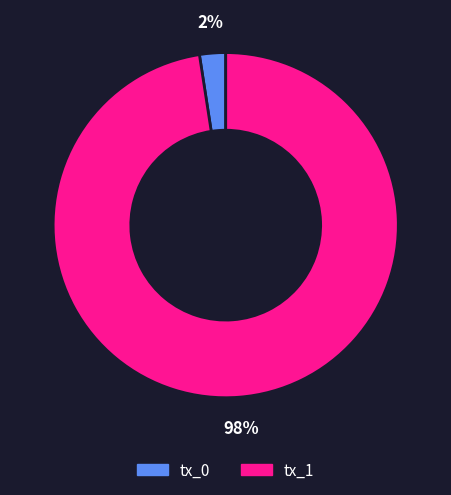

How many segments does this pie chart have?

2